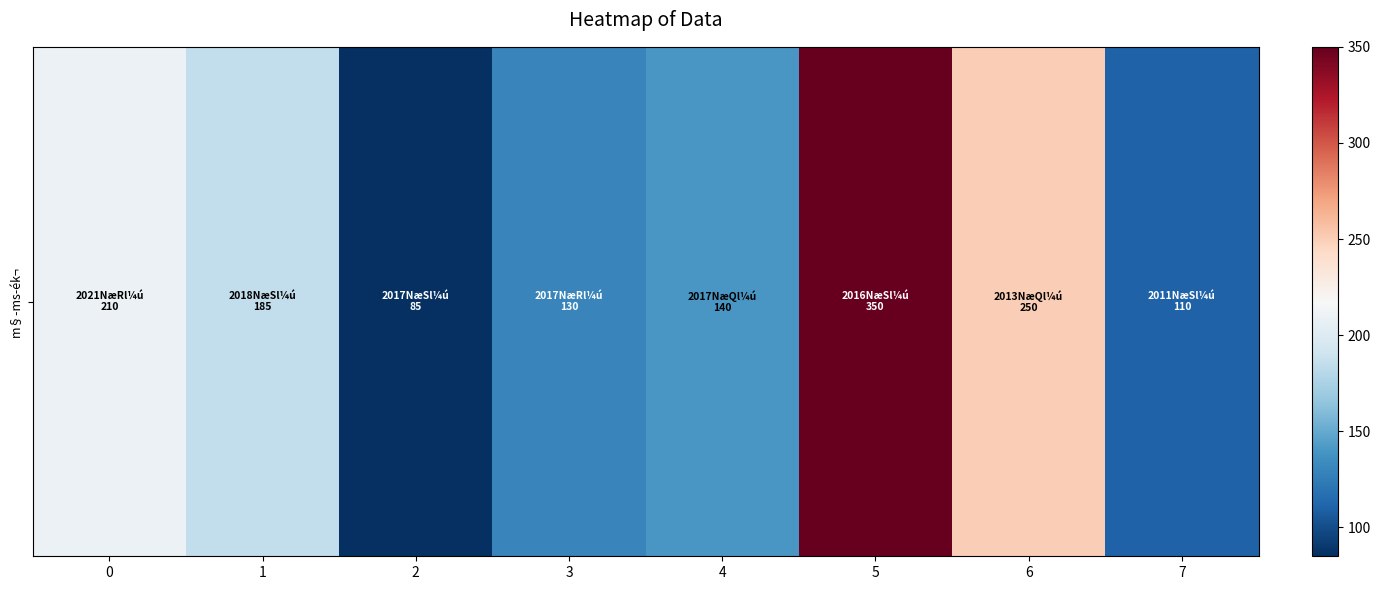

List the labels in order of value, largest first.

5, 6, 0, 1, 4, 3, 7, 2